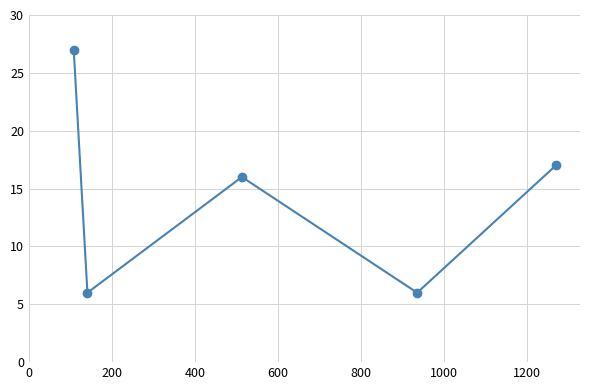

What is the value of the 4th point from the left?

6